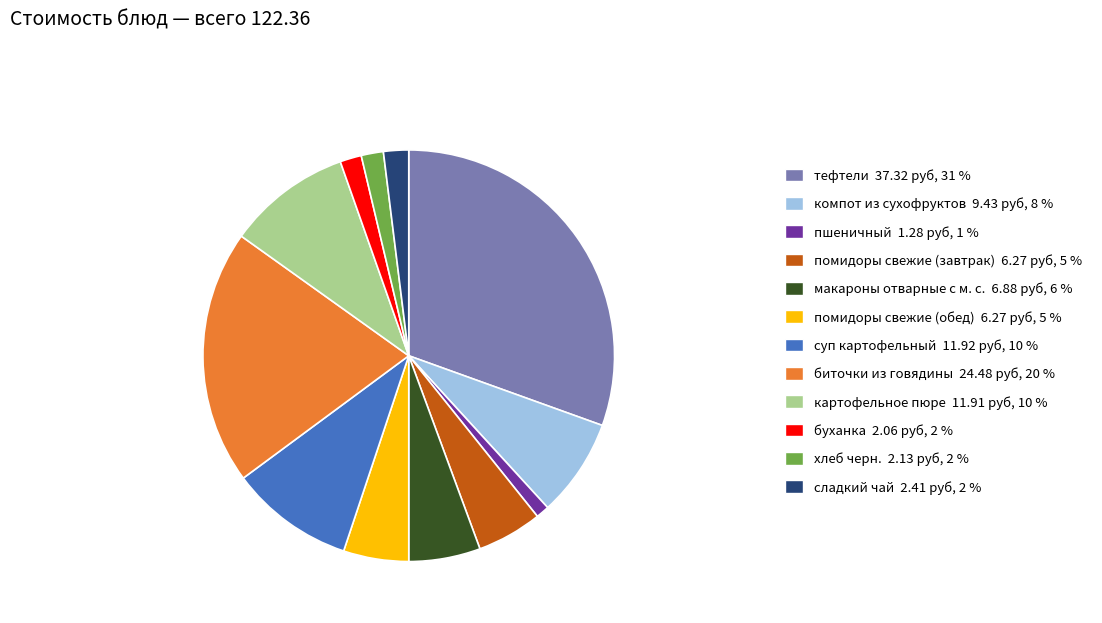

Which category has the biggest portion of the pie?

тефтели